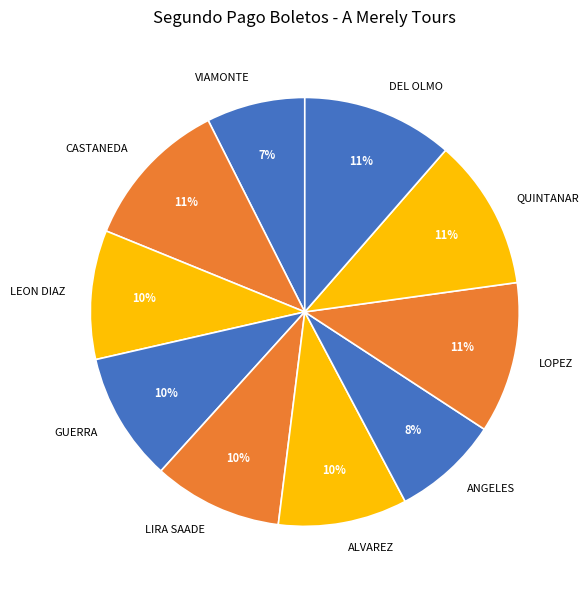

Is the sum of LOPEZ and LIRA SAADE greater than half?

No